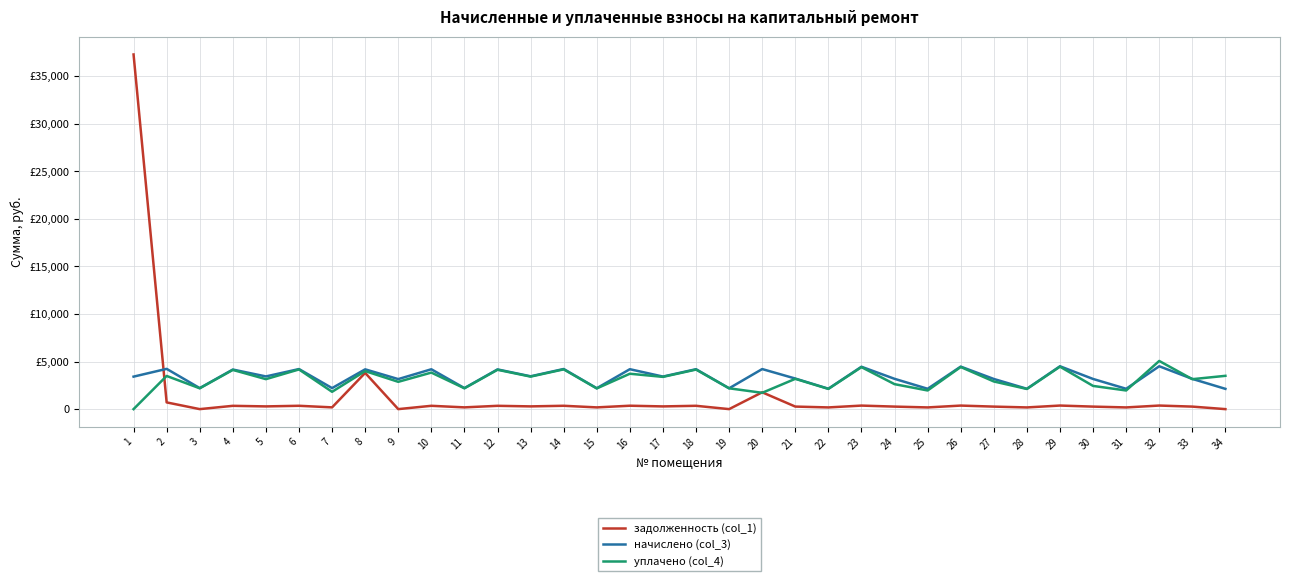

Where is the first local maximum for задолженность (col_1)?

4